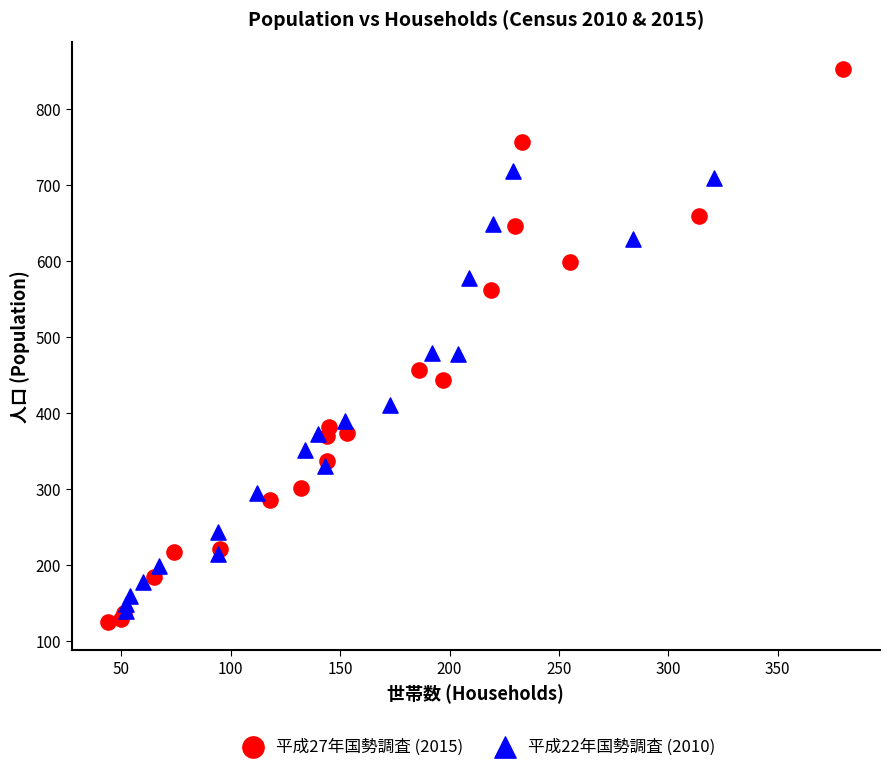

Which series reaches the maximum Y coordinate?

平成27年国勢調査 (2015)